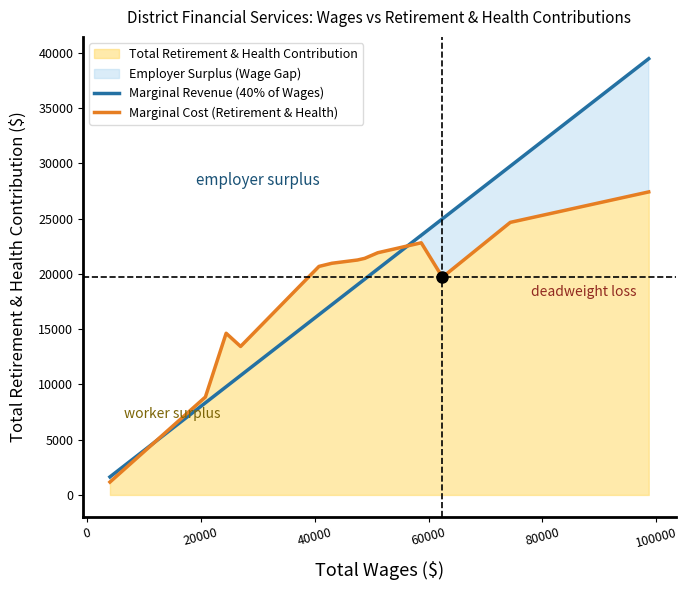

True or false: Marginal Cost (Retirement & Health) and Marginal Revenue (40% of Wages) intersect in this chart.

True